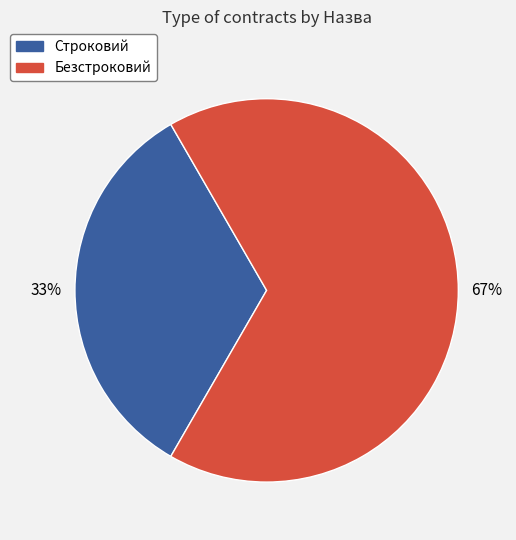

To the nearest percent, what is the combined percentage of Безстроковий and Строковий?

100%